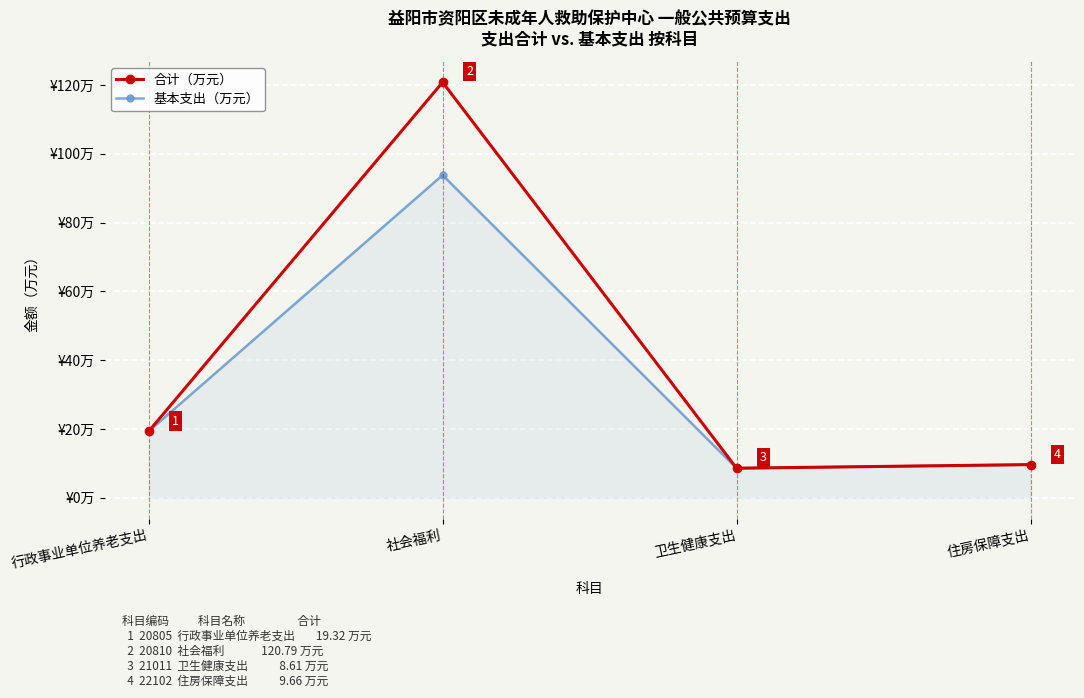

Which series has the largest total across all categories?

合计（万元）